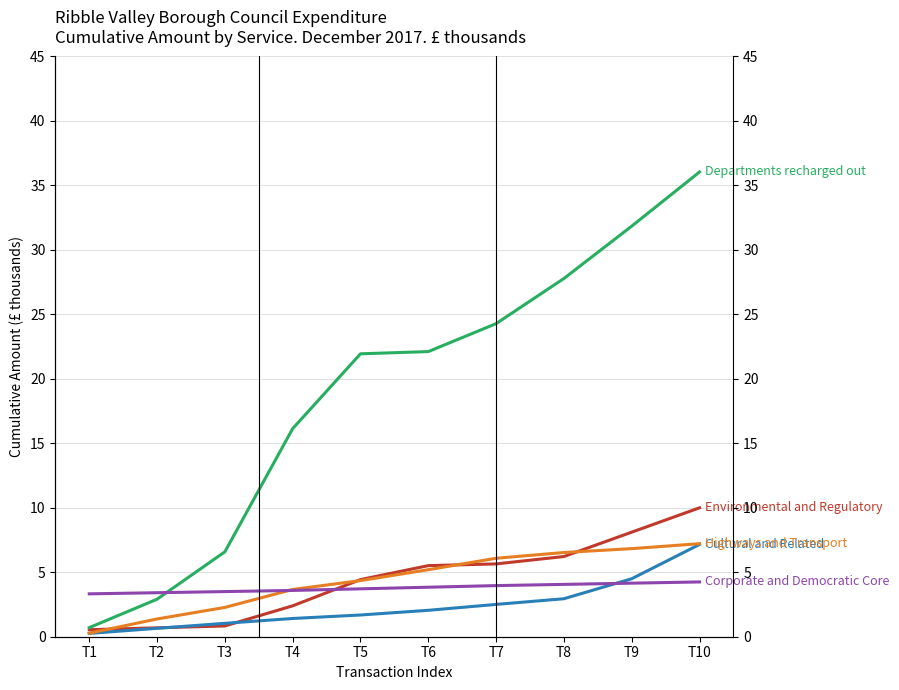

What is the value of the Departments recharged out point at the 2nd from the left?

2.9